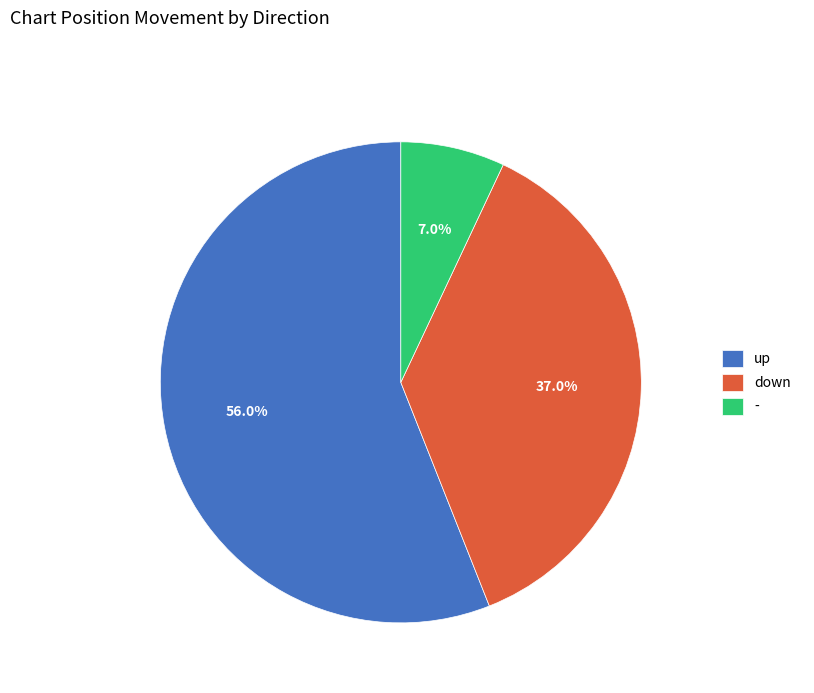

What is the total percentage of - and down?

44.0%